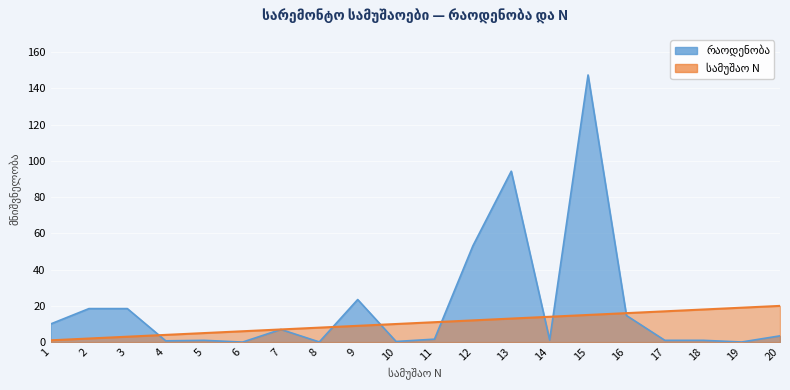

At which label does რაოდენობა first exceed 3?

1